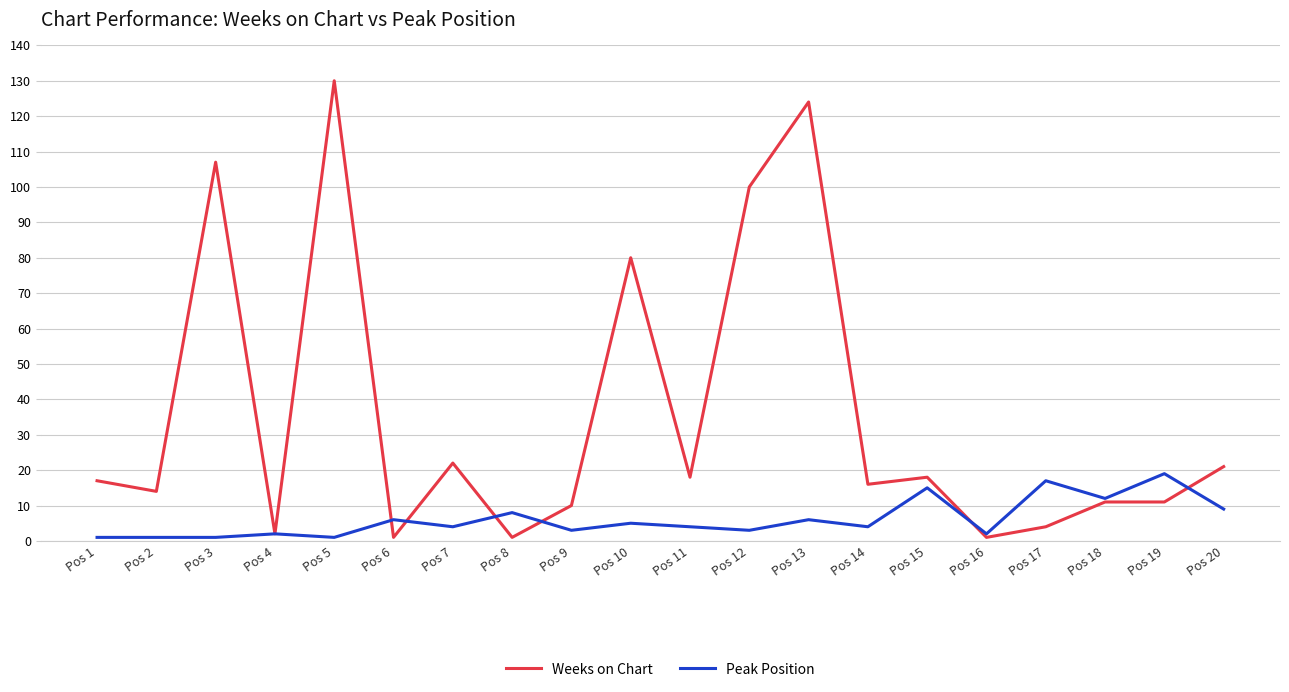

What is the difference between the highest and lowest values at Pos 5?

129